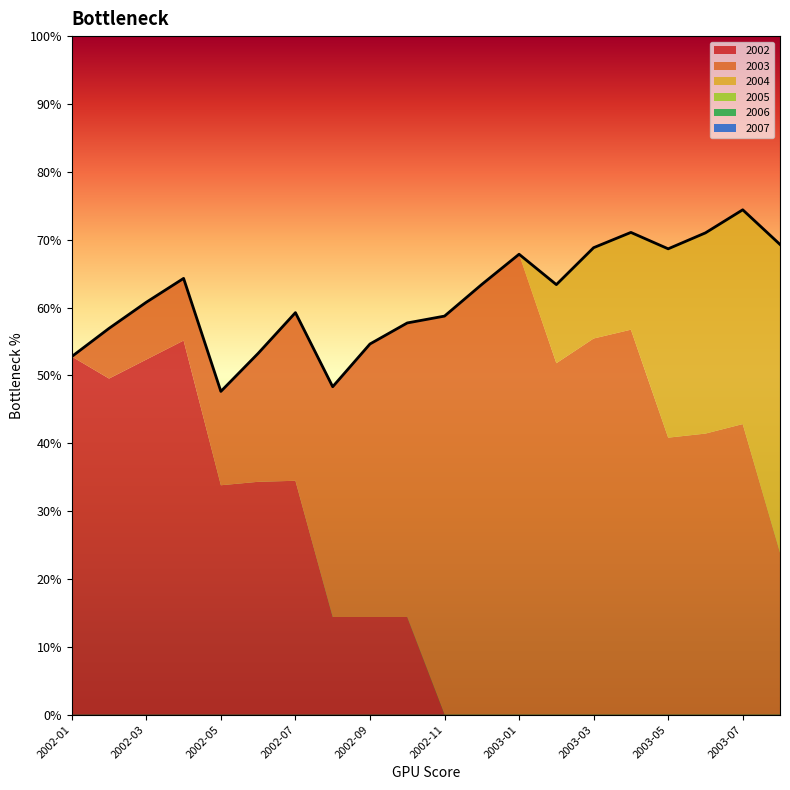

Does the chart display data point markers on the line(s)?

No